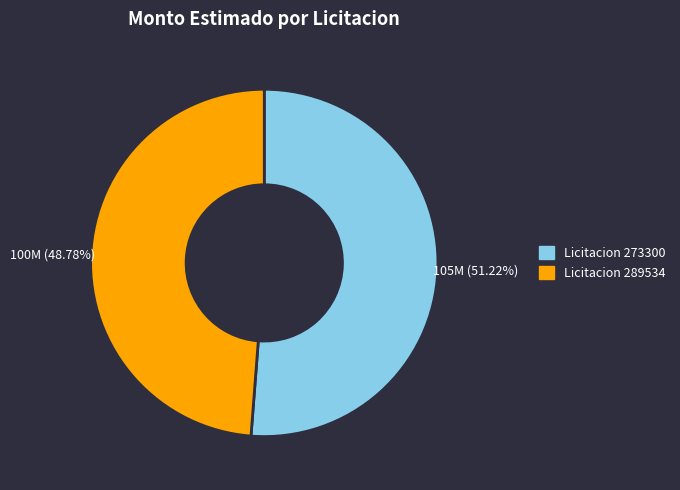

Combined, do Licitacion 273300 and Licitacion 289534 account for over 50%?

Yes